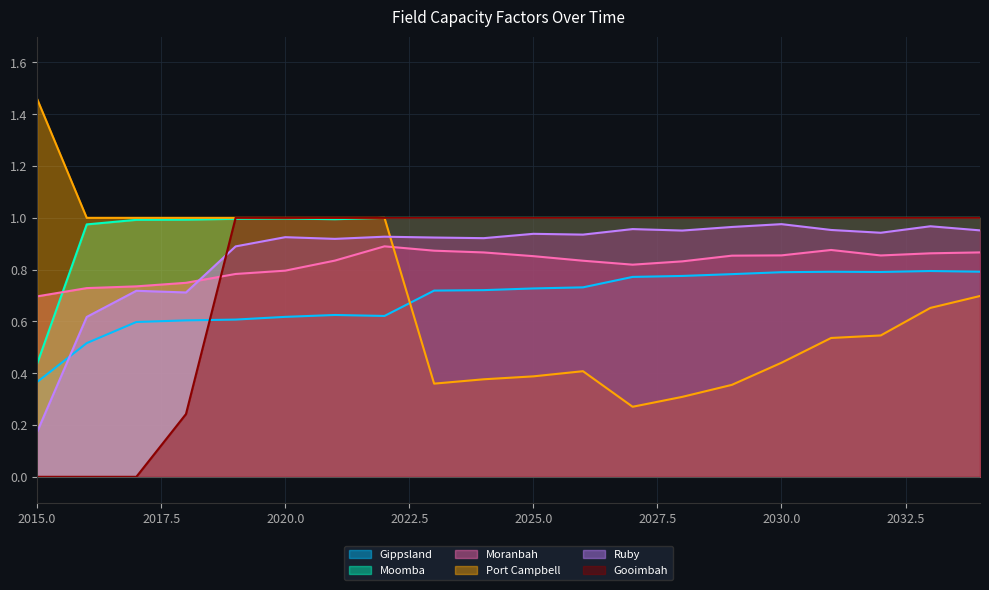

Reading left to right, what are all the values shown in this chart?

Gippsland: 0.4	0.5	0.6	0.6	0.6	0.6	0.6	0.6	0.7	0.7	0.7	0.7	0.8	0.8	0.8	0.8	0.8	0.8	0.8	0.8
Moomba: 0.4	1.0	1.0	1.0	1.0	1.0	1.0	1.0	1.0	1.0	1.0	1.0	1.0	1.0	1.0	1.0	1.0	1.0	1.0	1.0
Moranbah: 0.7	0.7	0.7	0.7	0.8	0.8	0.8	0.9	0.9	0.9	0.9	0.8	0.8	0.8	0.9	0.9	0.9	0.9	0.9	0.9
Port Campbell: 1.5	1.0	1.0	1.0	1.0	1.0	1.0	1.0	0.4	0.4	0.4	0.4	0.3	0.3	0.4	0.4	0.5	0.5	0.7	0.7
Ruby: 0.2	0.6	0.7	0.7	0.9	0.9	0.9	0.9	0.9	0.9	0.9	0.9	1.0	1.0	1.0	1.0	1.0	0.9	1.0	1.0
Gooimbah: 0.0	0.0	0.0	0.2	1.0	1.0	1.0	1.0	1.0	1.0	1.0	1.0	1.0	1.0	1.0	1.0	1.0	1.0	1.0	1.0